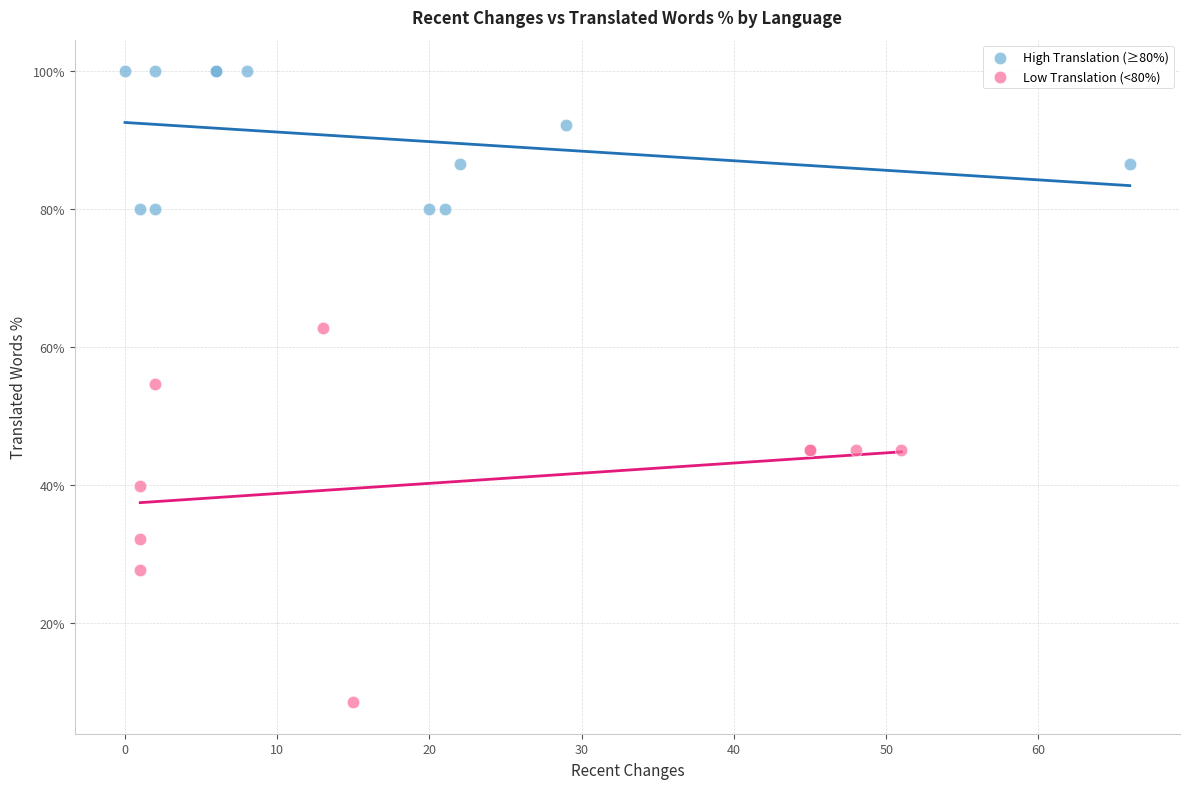

What are all the series names shown in the legend?

High Translation (≥80%), Low Translation (<80%)